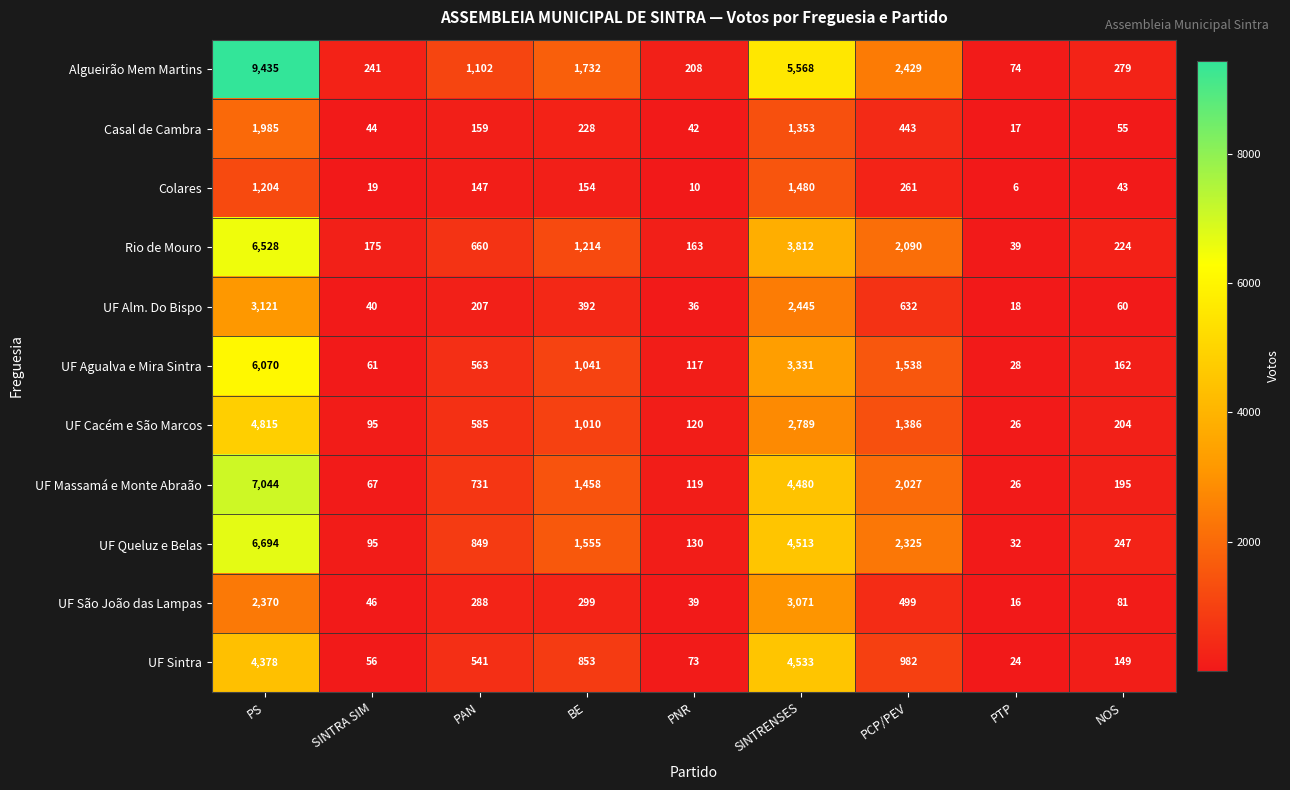

True or false: UF Cacém e São Marcos has a value of 26 at PTP.

True